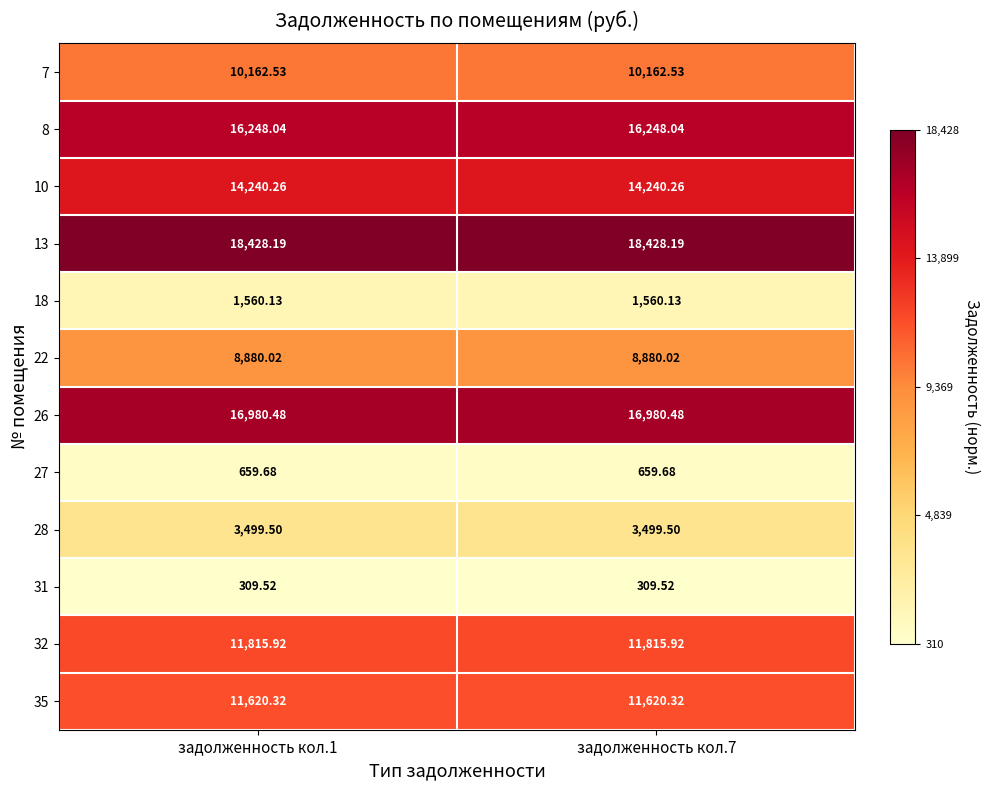

At задолженность кол.7, list the series in order from largest to smallest.

13, 26, 8, 10, 32, 35, 7, 22, 28, 18, 27, 31